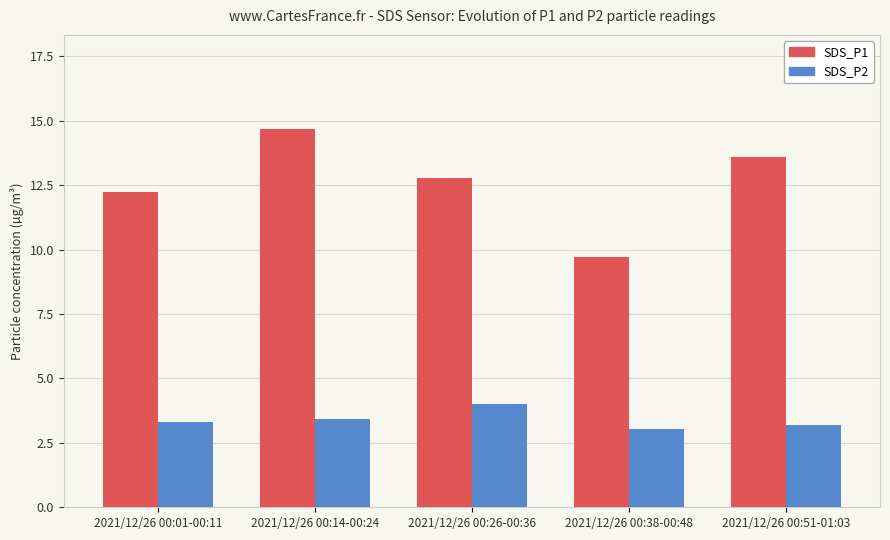

What is the difference between the second highest and second lowest values in the SDS_P1 series?

1.4